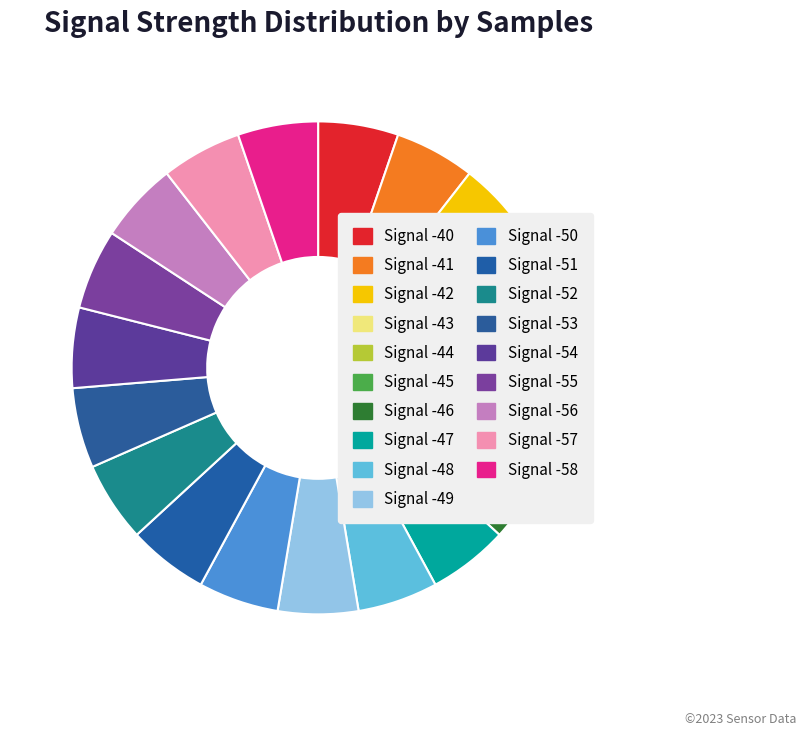

True or false: Signal -49 accounts for 5% of the total.

True